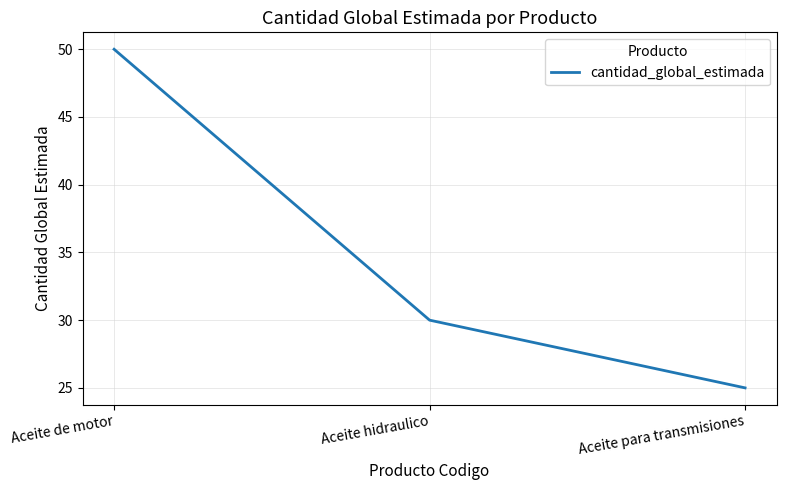

At which label does the data first exceed 30?

Aceite de motor